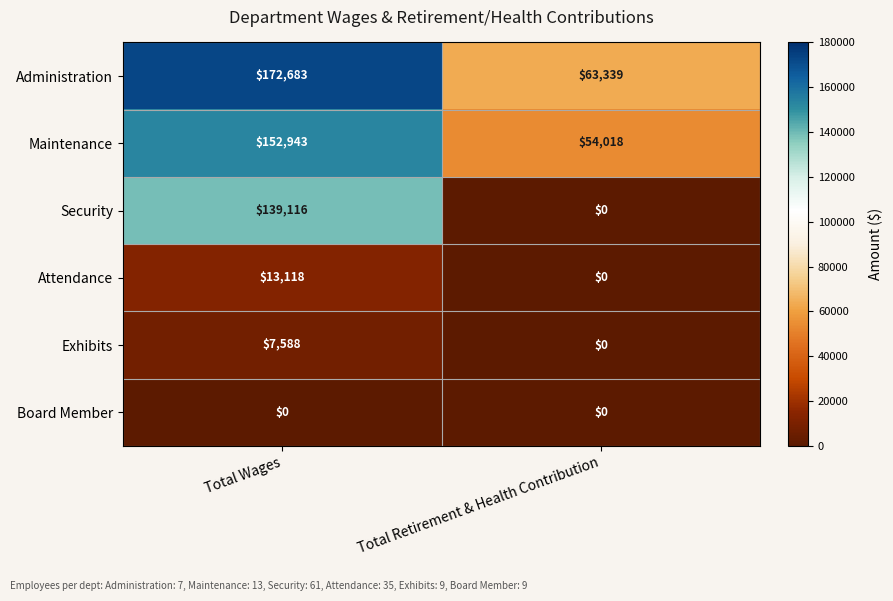

List the series in order of their peak value, lowest first.

Board Member, Exhibits, Attendance, Security, Maintenance, Administration